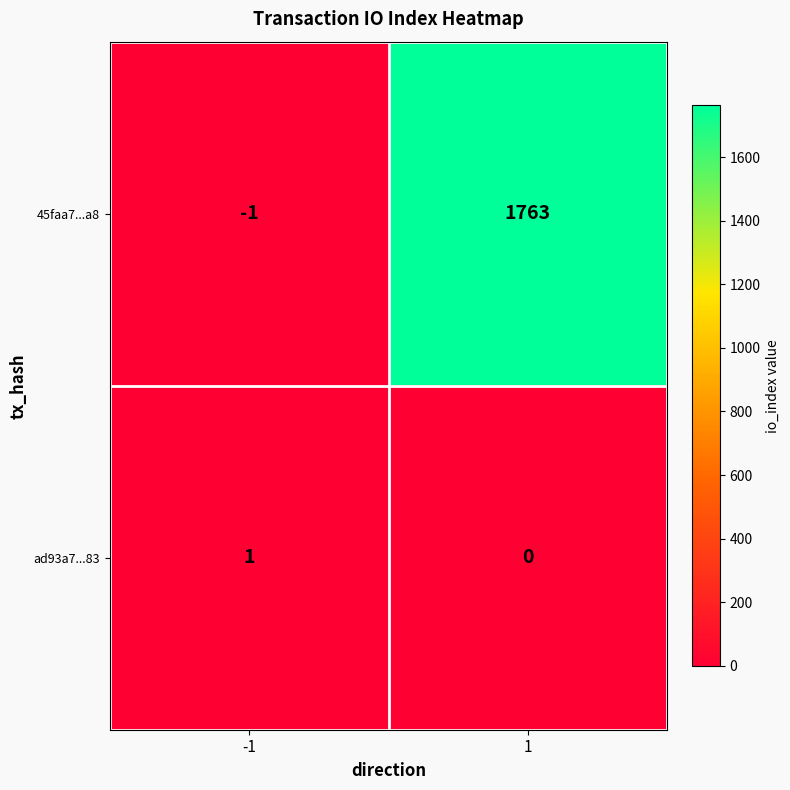

Between -1 and 1, which series saw the biggest shift?

45faa7...a8